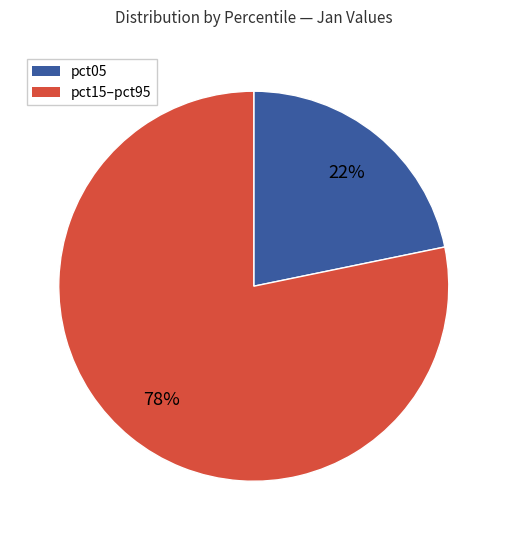

To the nearest percent, what is the difference between the largest and smallest slice percentages?

56%